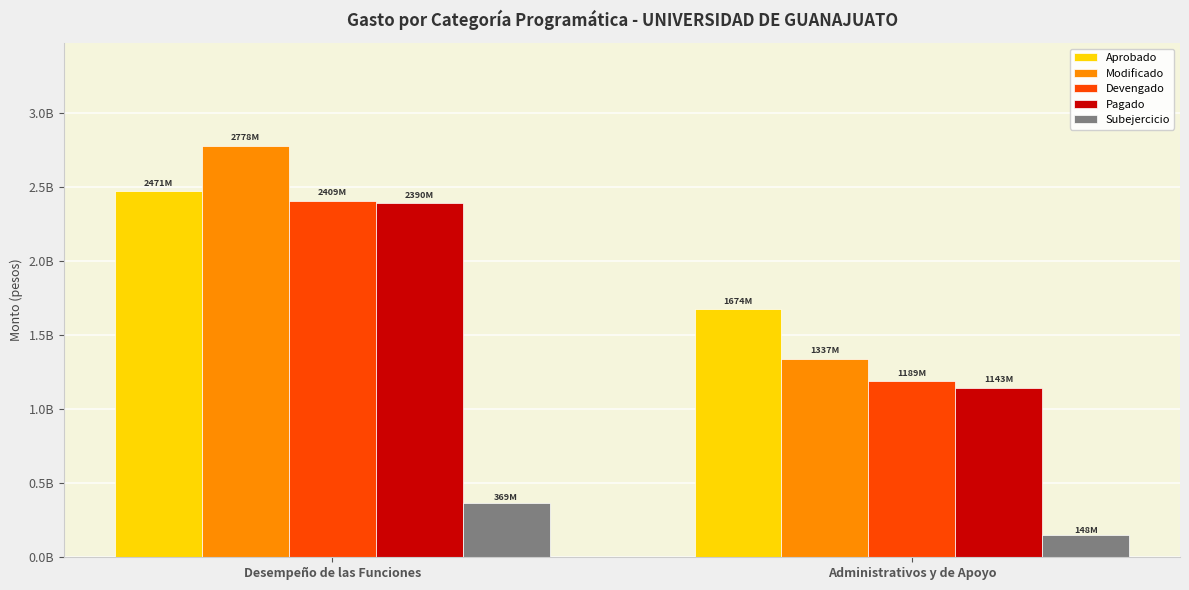

At Desempeño de las Funciones, list the series in order from largest to smallest.

Modificado, Aprobado, Devengado, Pagado, Subejercicio